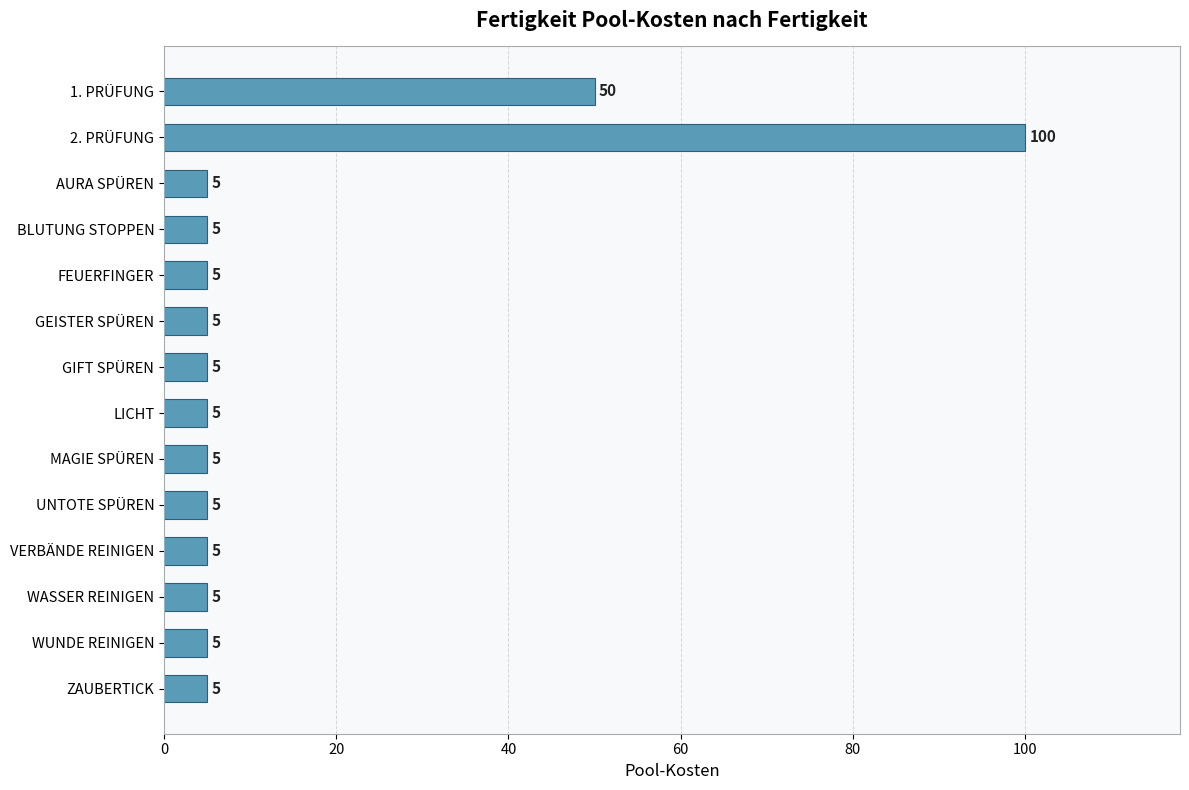

Reading top to bottom, extract all data points from this chart.

50	100	5	5	5	5	5	5	5	5	5	5	5	5